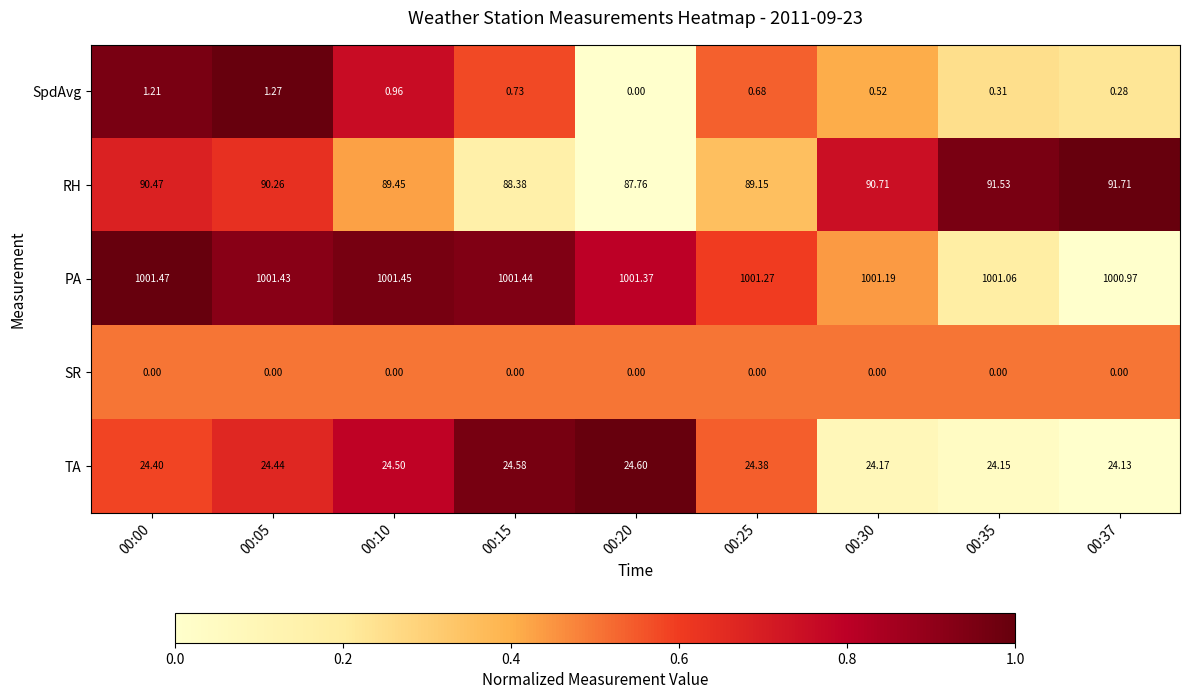

At 00:05, list the series in order from smallest to largest.

SR, SpdAvg, TA, RH, PA